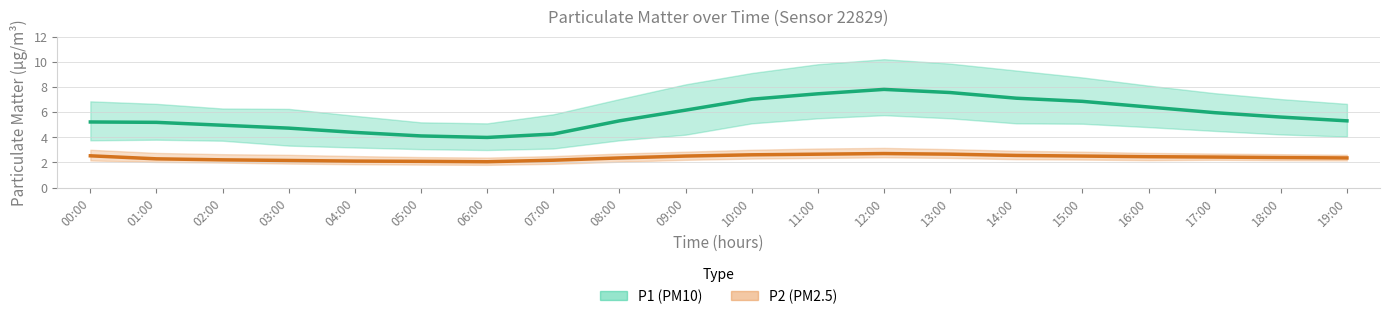

How many lines are shown in the chart?

2